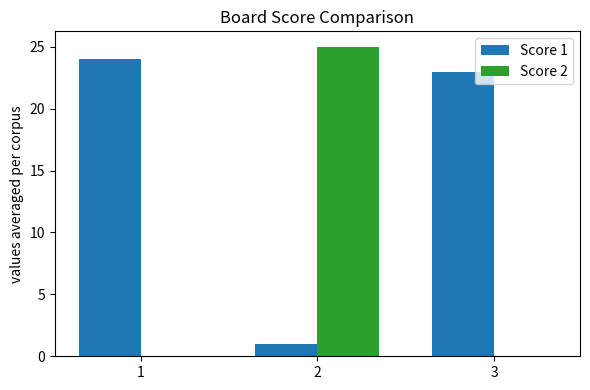

How many groups of bars are there?

3